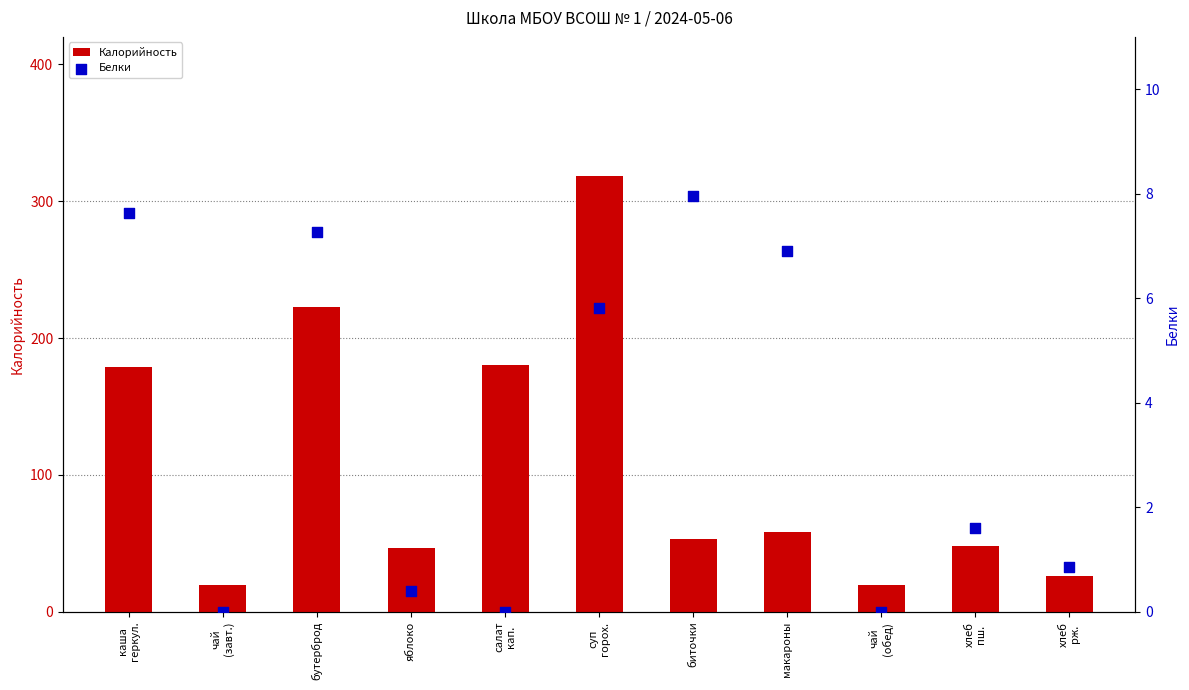

What is the total value across all series at яблоко?

47.4